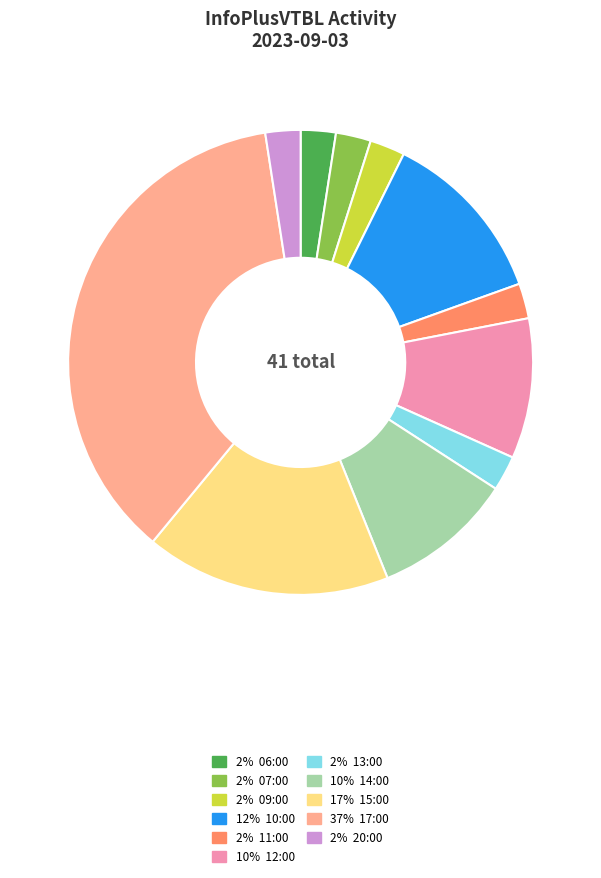

Is there a majority slice in this chart?

No